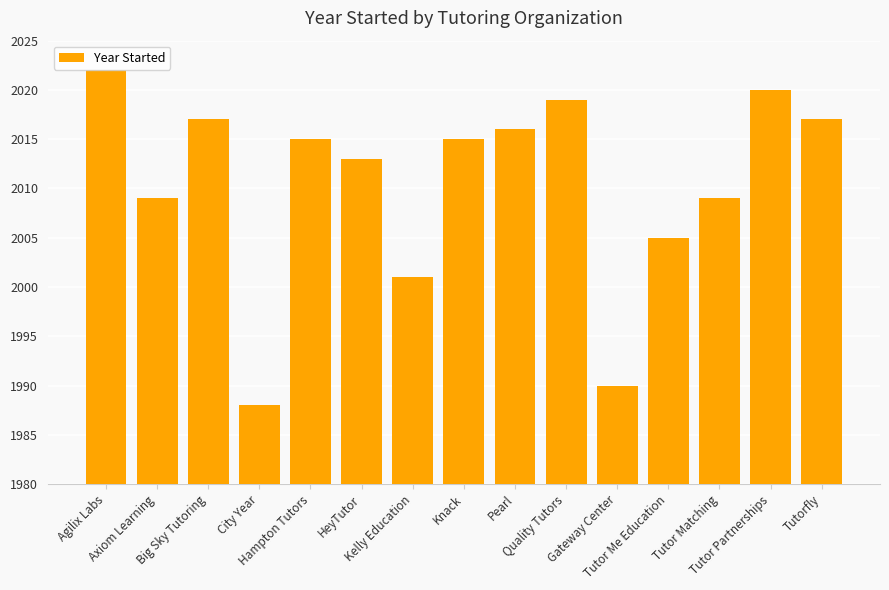

Between Agilix Labs and Kelly Education, which is larger?

Agilix Labs